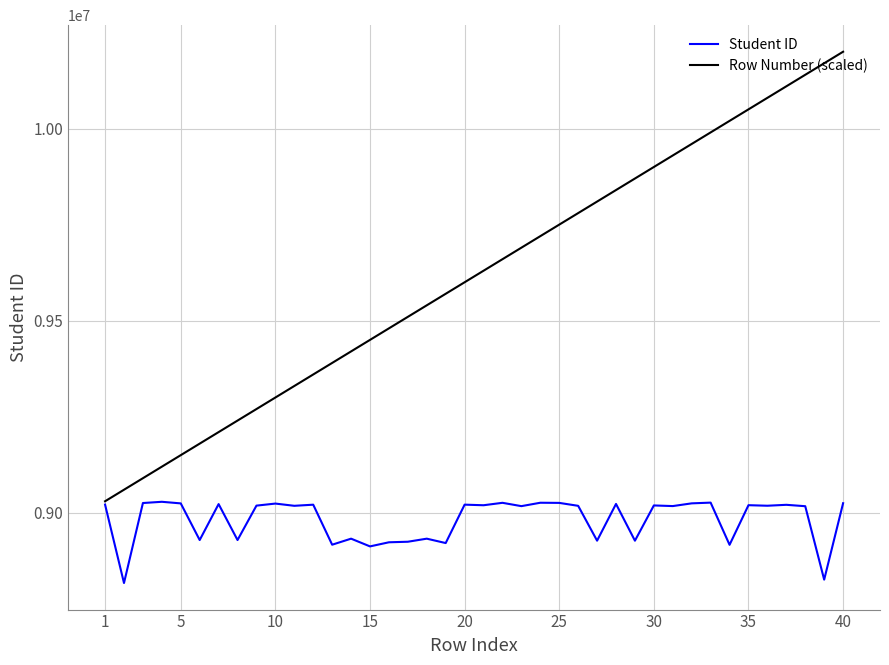

What is the highest value of the Row Number (scaled) series?

10200000